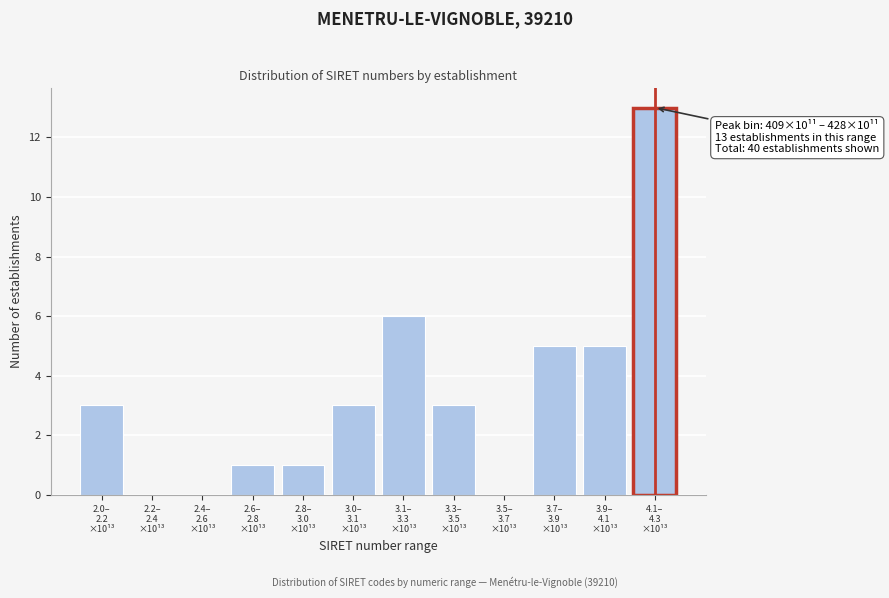

What is the greatest value displayed?

13